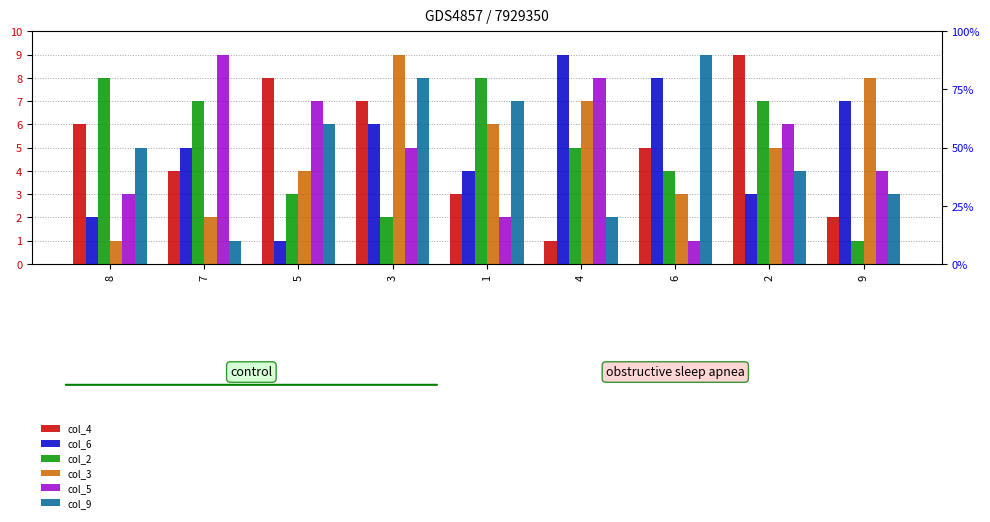

What position from the left is 4?

6